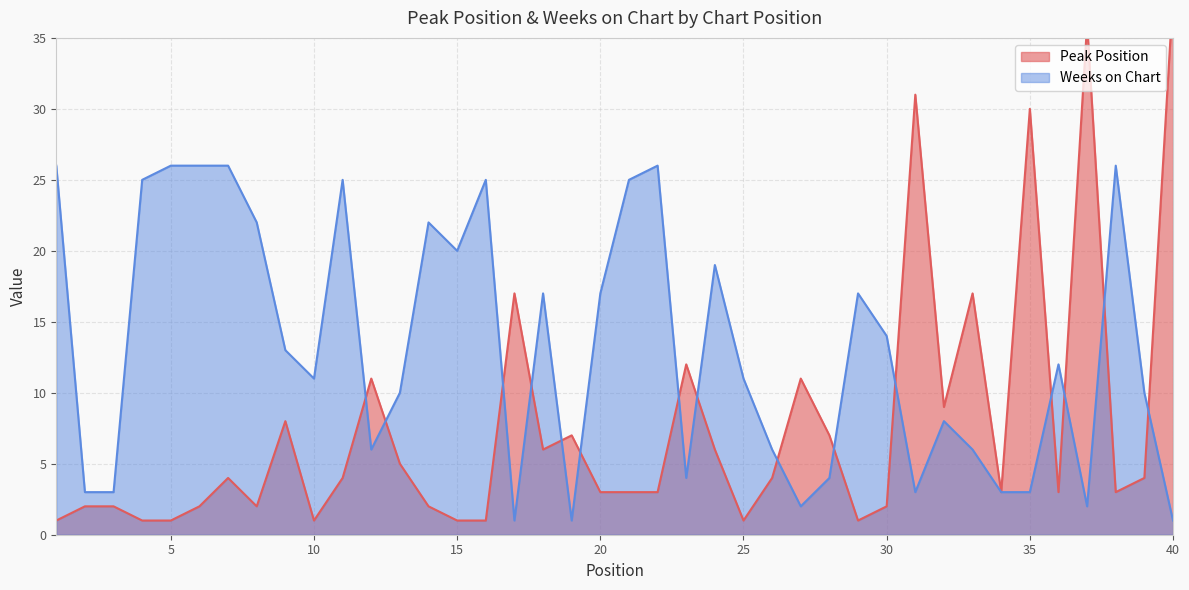

What is the value of the Peak Position point at the 3rd from the left?

2